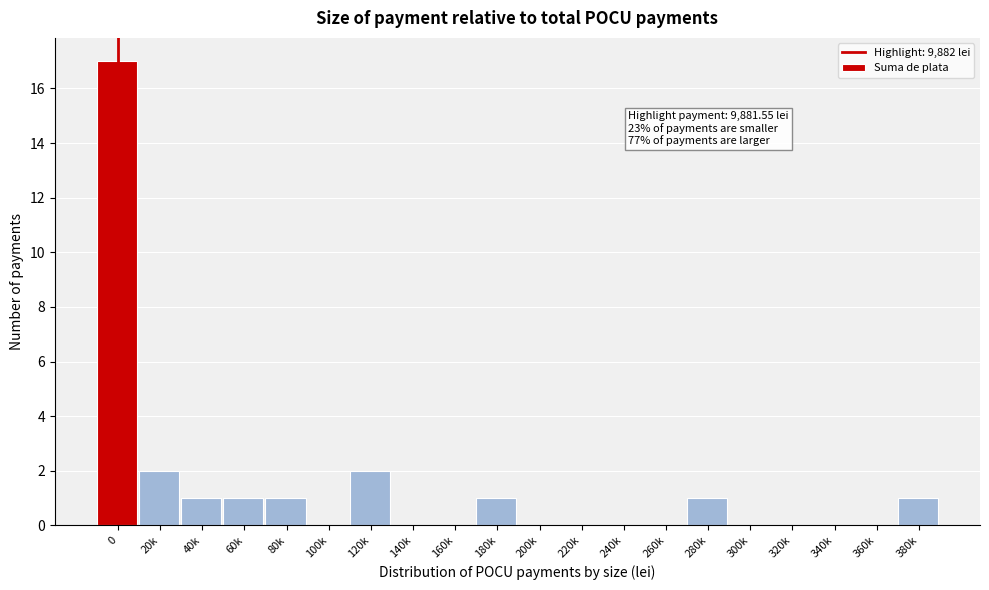

Reading left to right, transcribe all the data shown in this chart.

0=17	20k=2	40k=1	60k=1	80k=1	100k=0	120k=2	140k=0	160k=0	180k=1	200k=0	220k=0	240k=0	260k=0	280k=1	300k=0	320k=0	340k=0	360k=0	380k=1